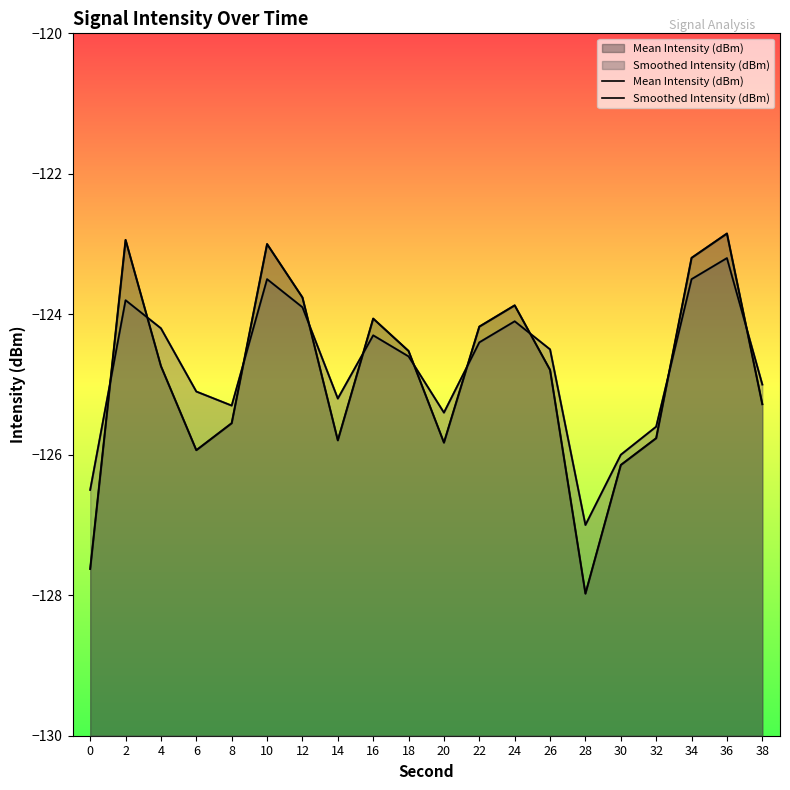

Where do Mean Intensity (dBm) and Smoothed Intensity (dBm) first cross each other?

0 and 2